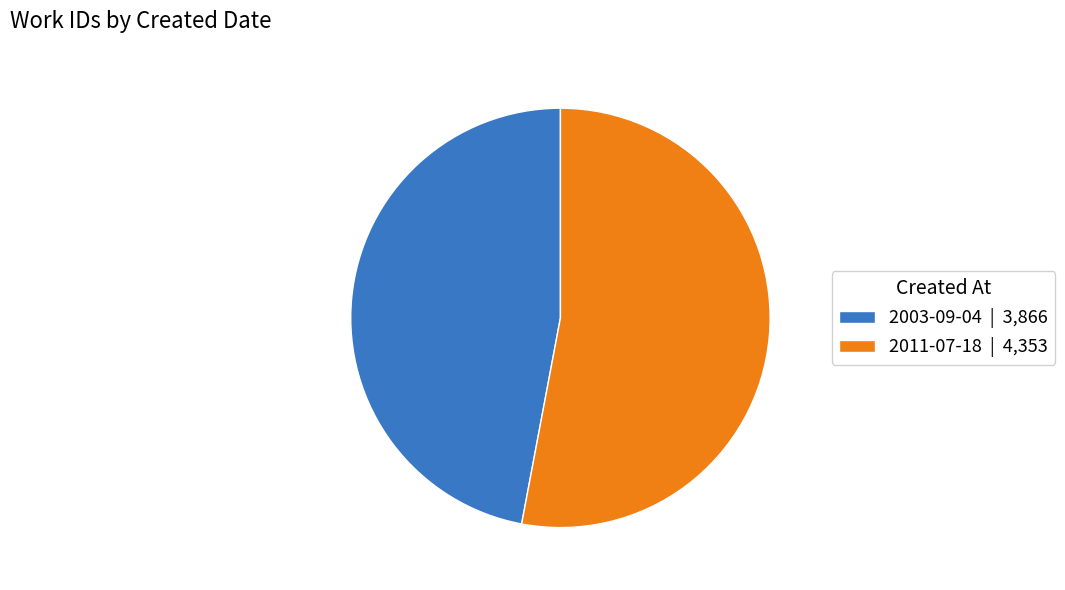

Between 2011-07-18 and 2003-09-04, which is larger?

2011-07-18